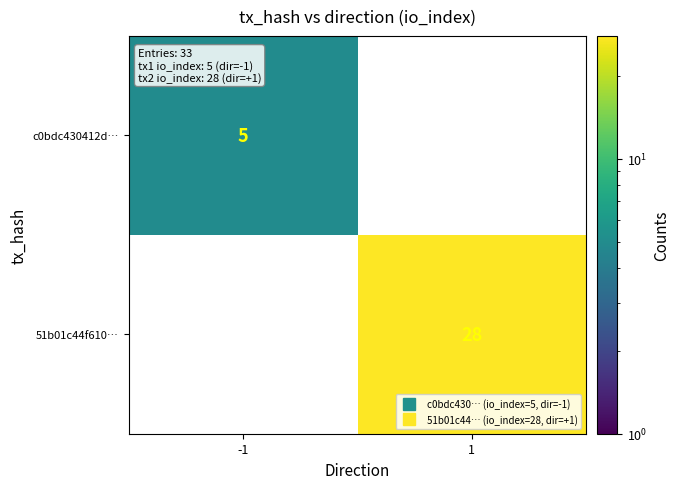

True or false: 51b01c44f610… has a value of 28.0 at 1.

True